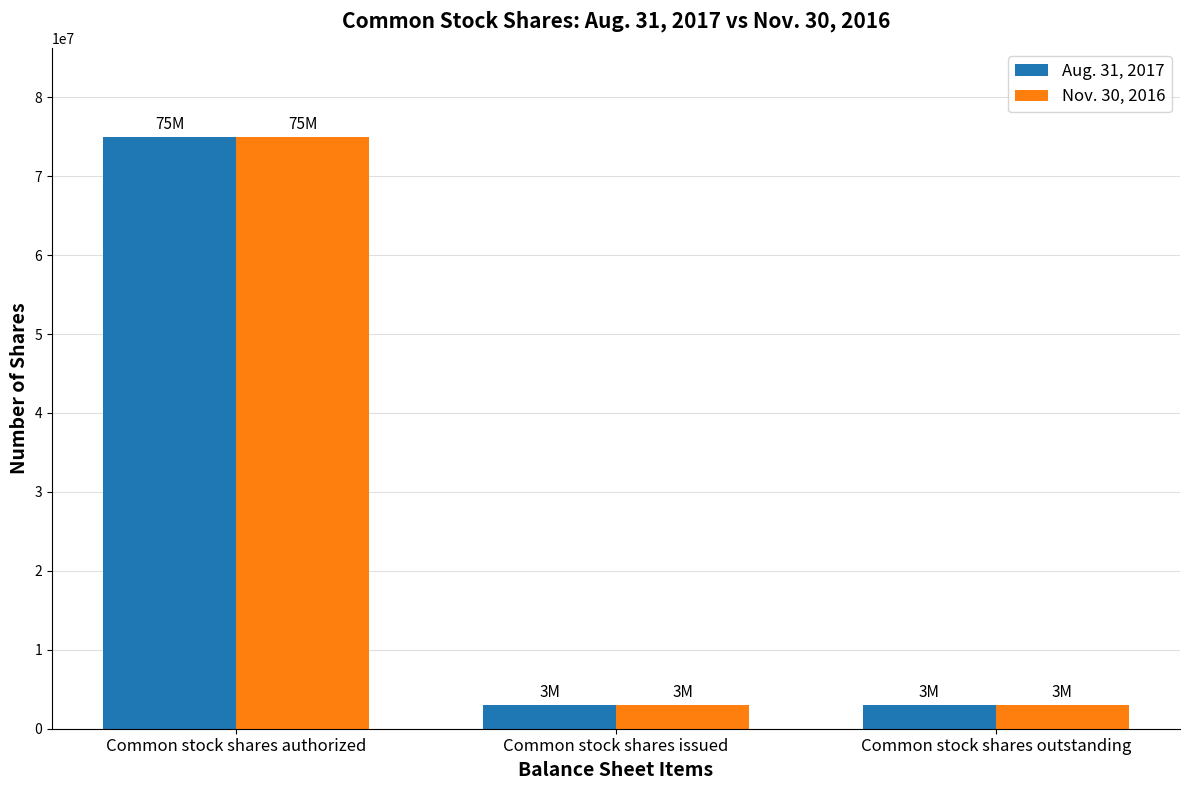

What is the label of the 3rd bar from the right?

Common stock shares authorized